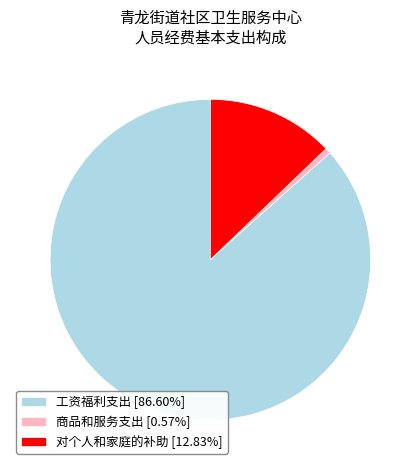

Does 工资福利支出 [86.60%] account for over 50% of the chart?

Yes